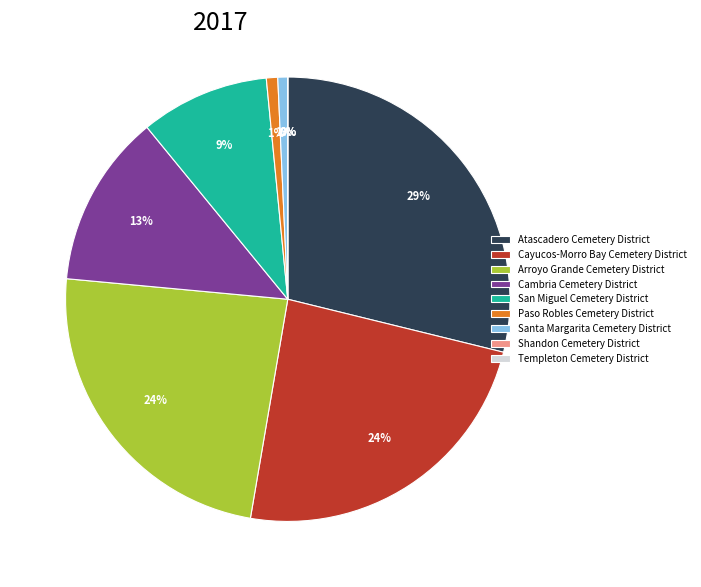

What percentage is the Cambria Cemetery District slice, to the nearest percent?

13%